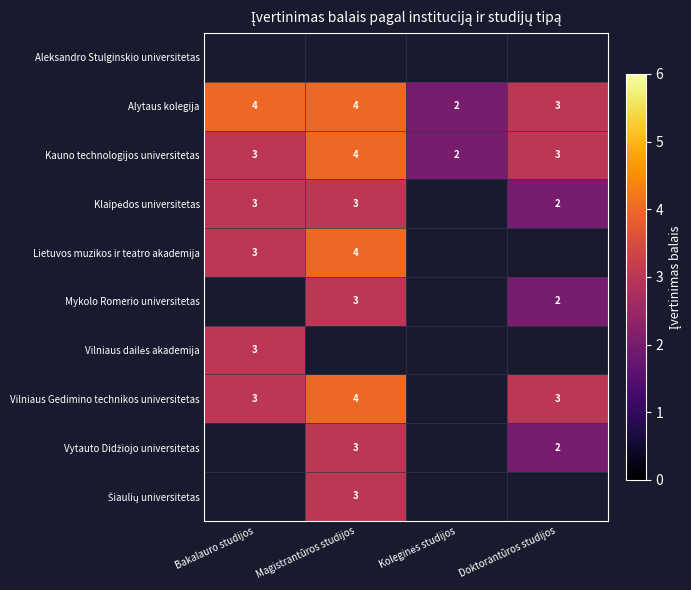

The Vilniaus Gedimino technikos universitetas series shows 0.8 at Bakalauro studijos. True or false?

False